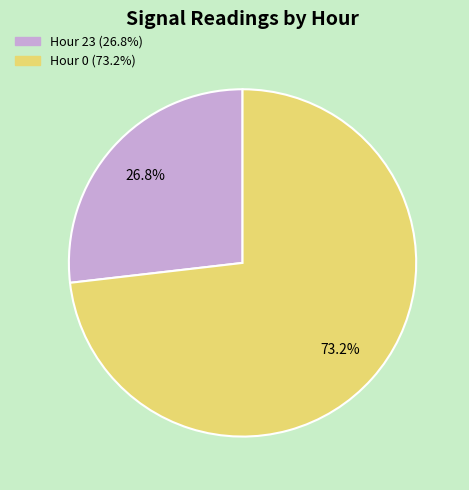

What is the ratio of the value at Hour 0 (73.2%) to the value at Hour 23 (26.8%)?

2.7